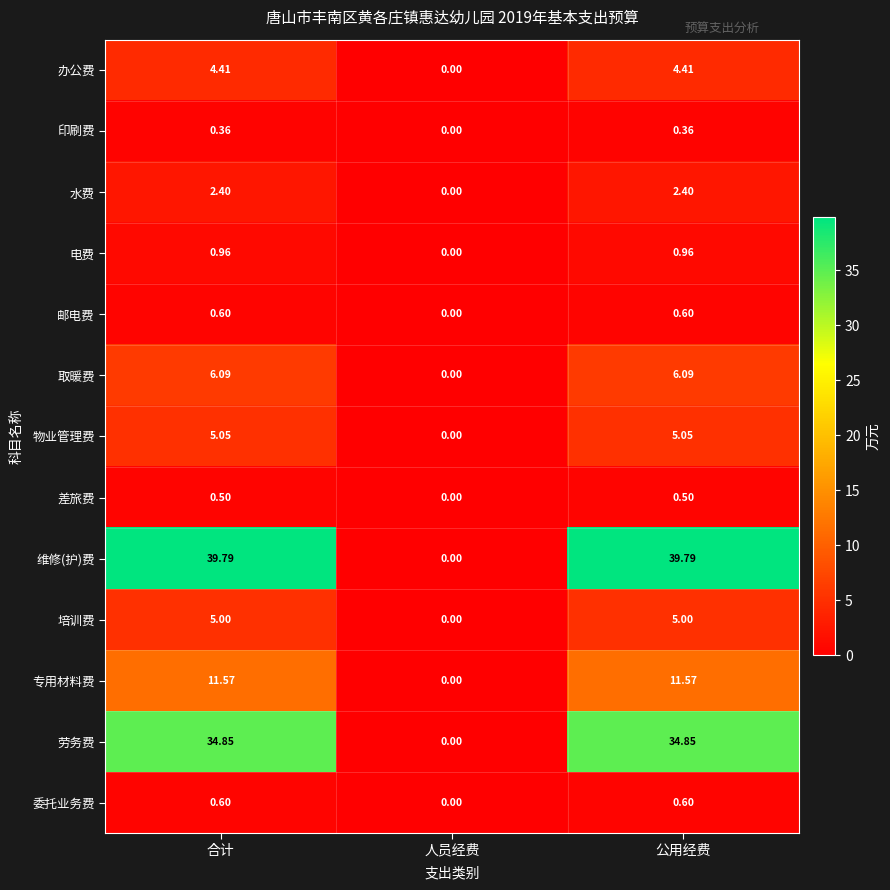

Which category has the lowest value across all series?

人员经费